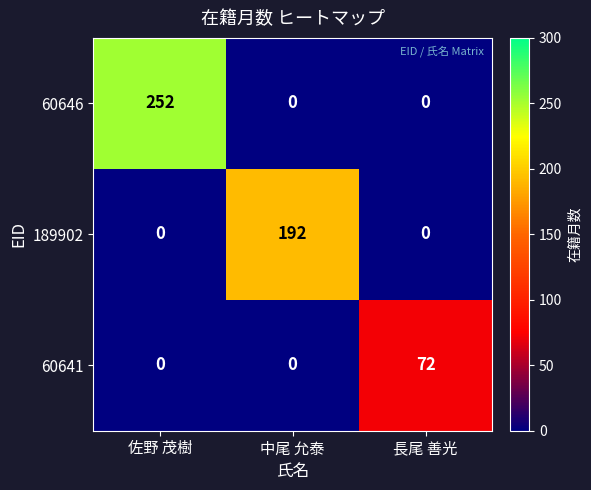

Count the 60641 values in the range 0 to 72.

3